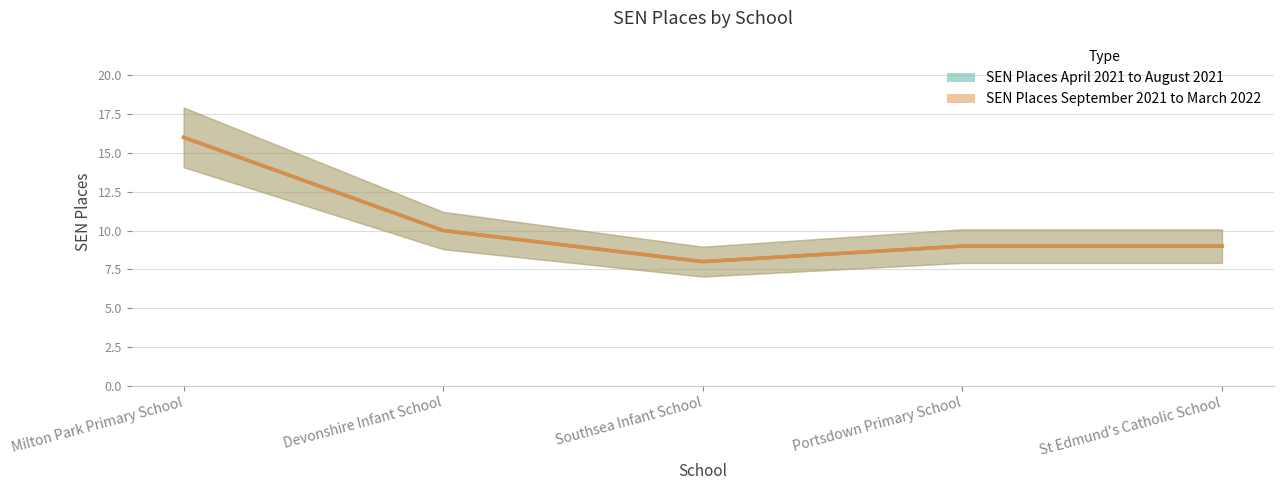

What is the difference between the SEN Places September 2021 to March 2022 values at Portsdown Primary School and Southsea Infant School?

1